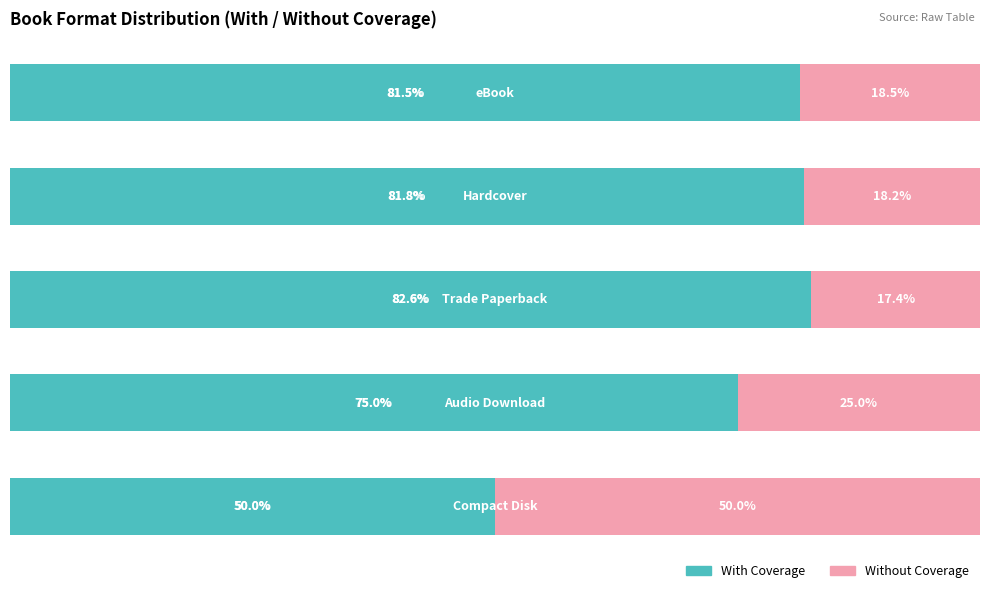

What are all the series names shown in the legend?

With Coverage, Without Coverage